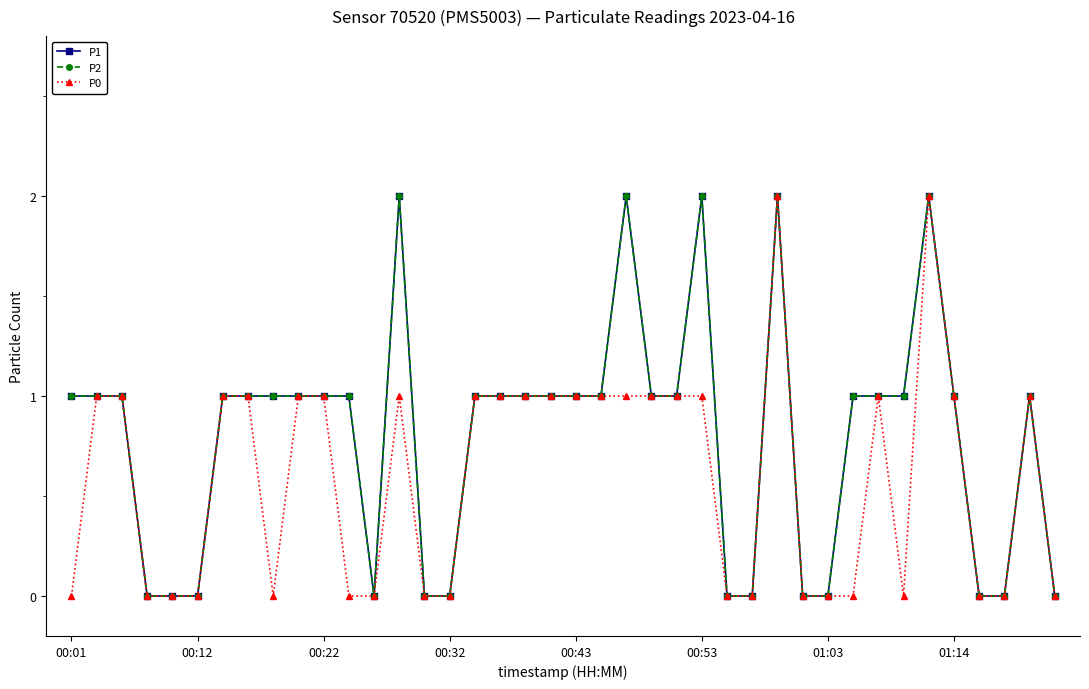

Reading left to right, what are all the values shown in this chart?

P1: 1	1	1	0	0	0	1	1	1	1	1	1	0	2	0	0	1	1	1	1	1	1	2	1	1	2	0	0	2	0	0	1	1	1	2	1	0	0	1	0
P2: 1	1	1	0	0	0	1	1	1	1	1	1	0	2	0	0	1	1	1	1	1	1	2	1	1	2	0	0	2	0	0	1	1	1	2	1	0	0	1	0
P0: 0	1	1	0	0	0	1	1	0	1	1	0	0	1	0	0	1	1	1	1	1	1	1	1	1	1	0	0	2	0	0	0	1	0	2	1	0	0	1	0